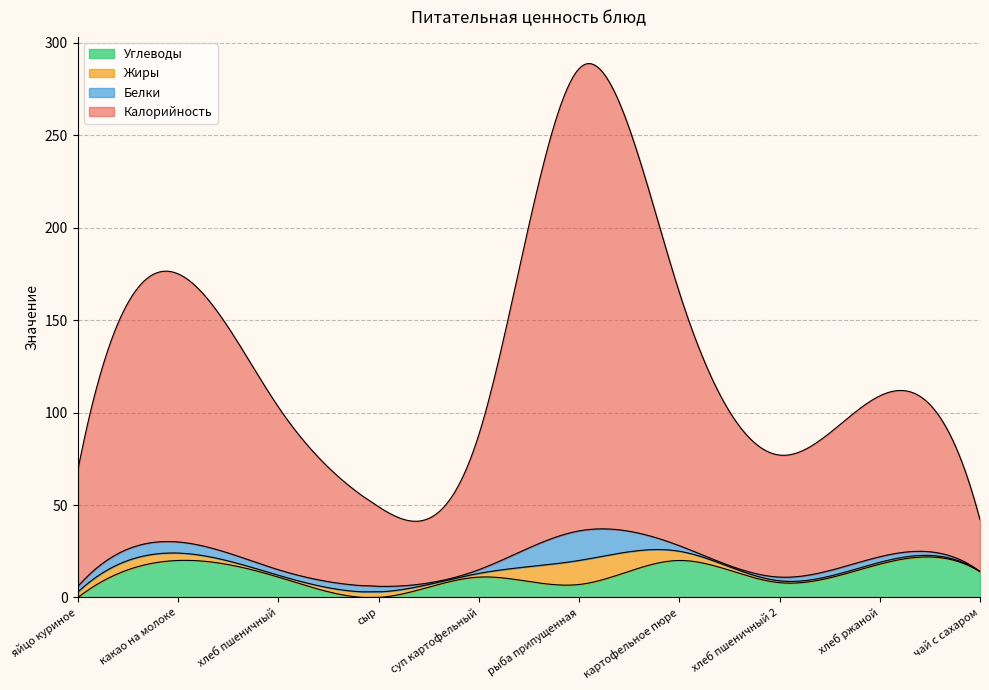

Which series has the largest total across all categories?

Калорийность